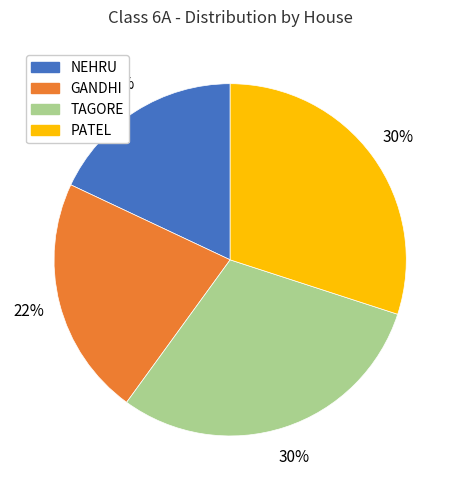

To the nearest percent, what is the difference between the largest and smallest slice percentages?

12%